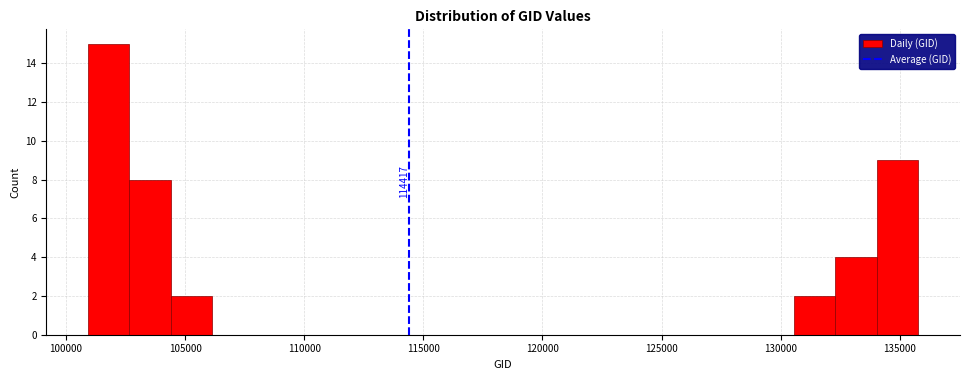

Read against the x-axis, roughly where is the centre of the tallest bar?

102000